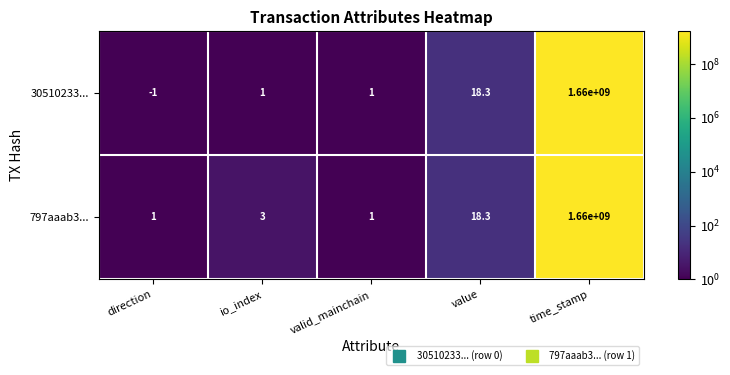

What is the total value across all series at value?

36.6